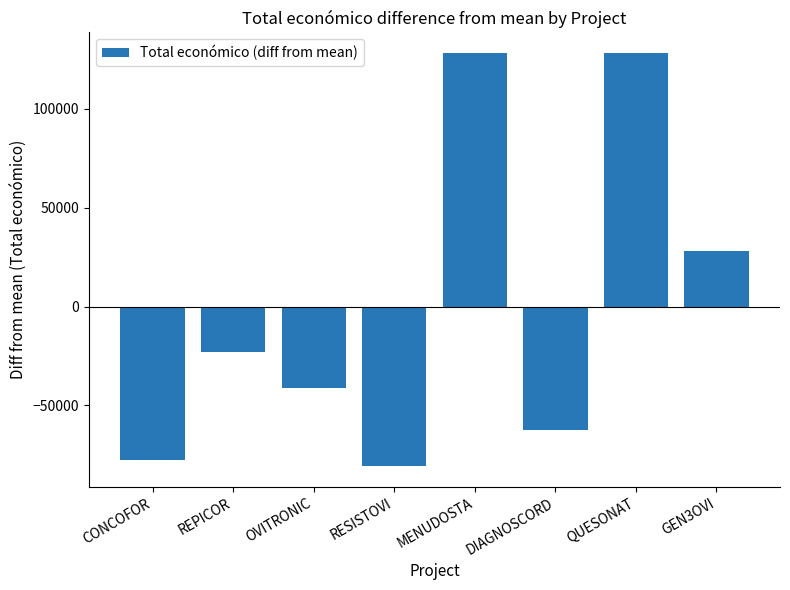

Between REPICOR and QUESONAT, which is larger?

QUESONAT